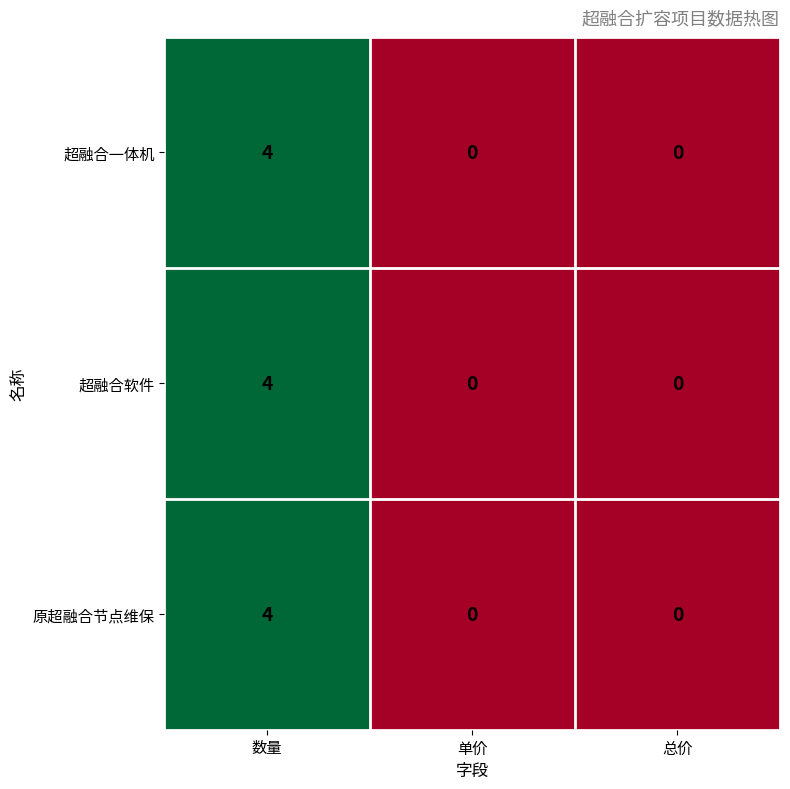

Read the 原超融合节点维保 value at 数量.

4